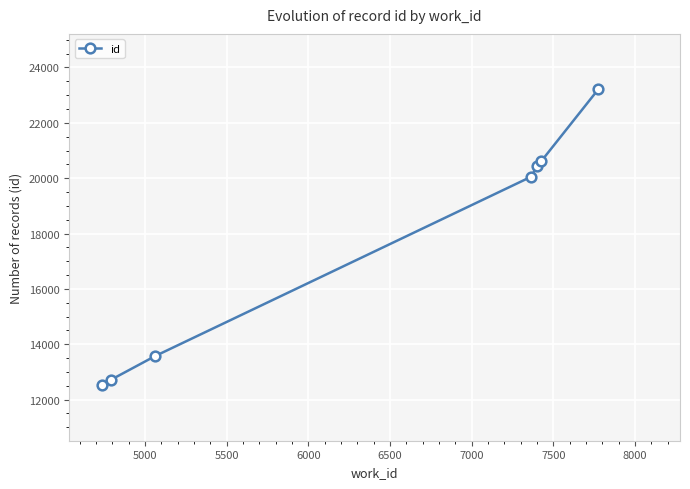

What is the maximum value shown in the chart?

23214